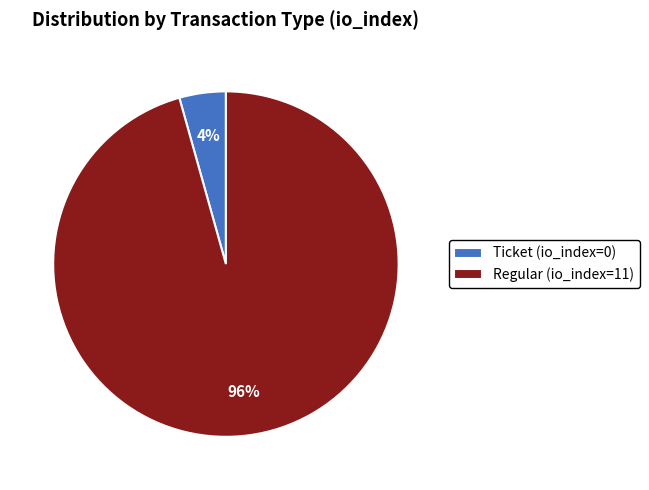

How many segments does this pie chart have?

2